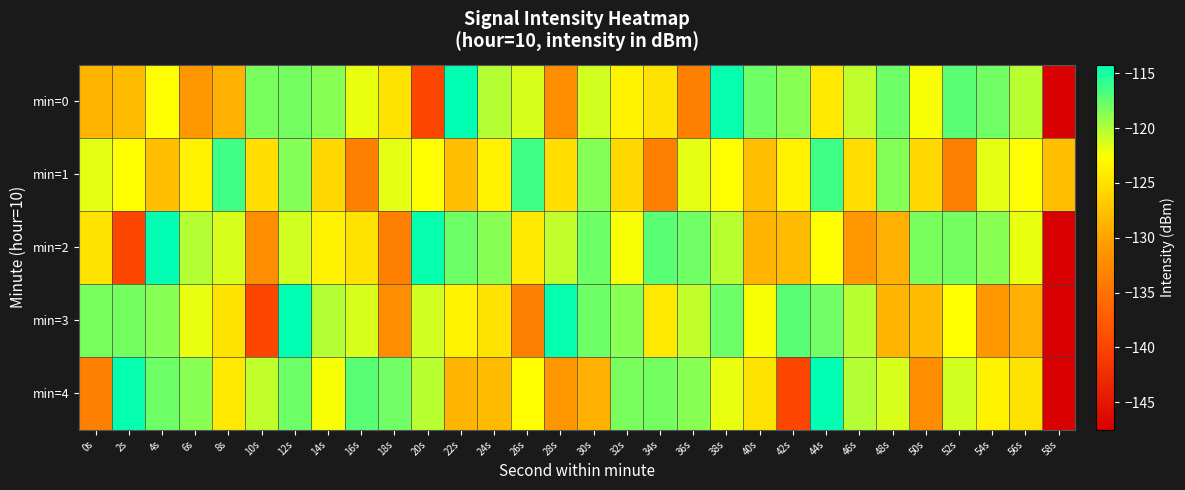

What is the smallest value displayed?

-147.5